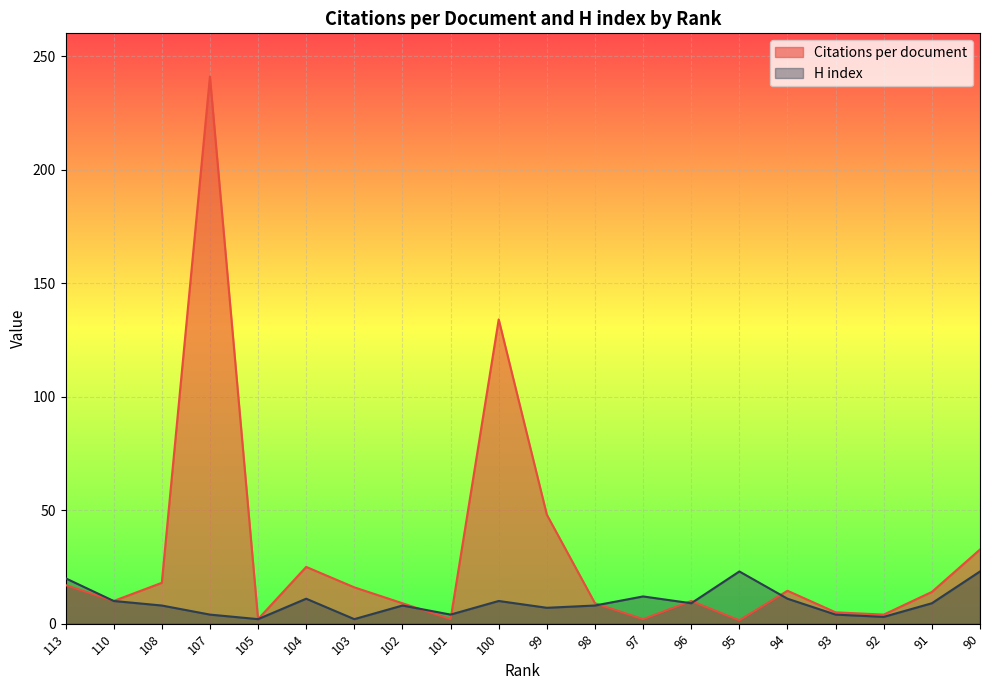

What is the value of the Citations per document point at the 16th from the left?

14.5